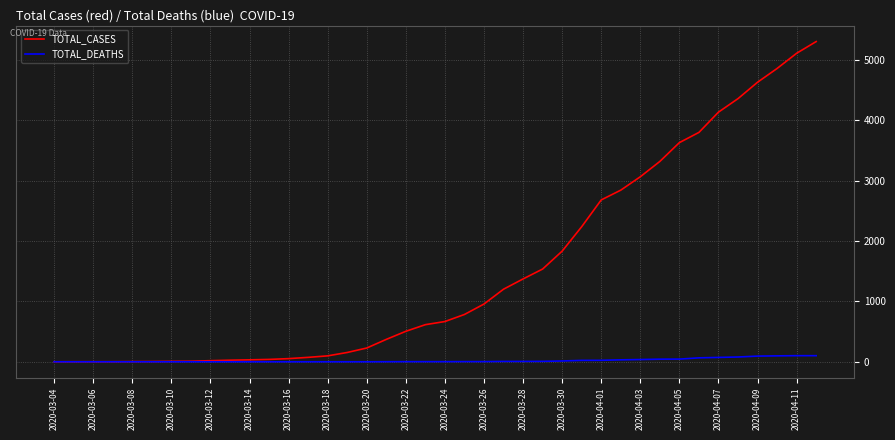

What is the highest value of the TOTAL_CASES series?

5308